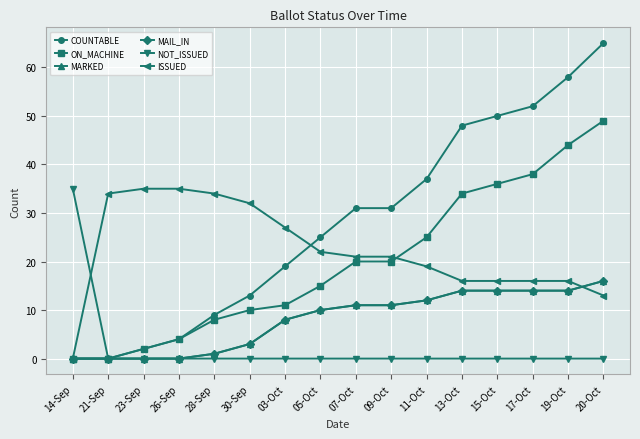

What is the label of the 15th point from the left?

19-Oct